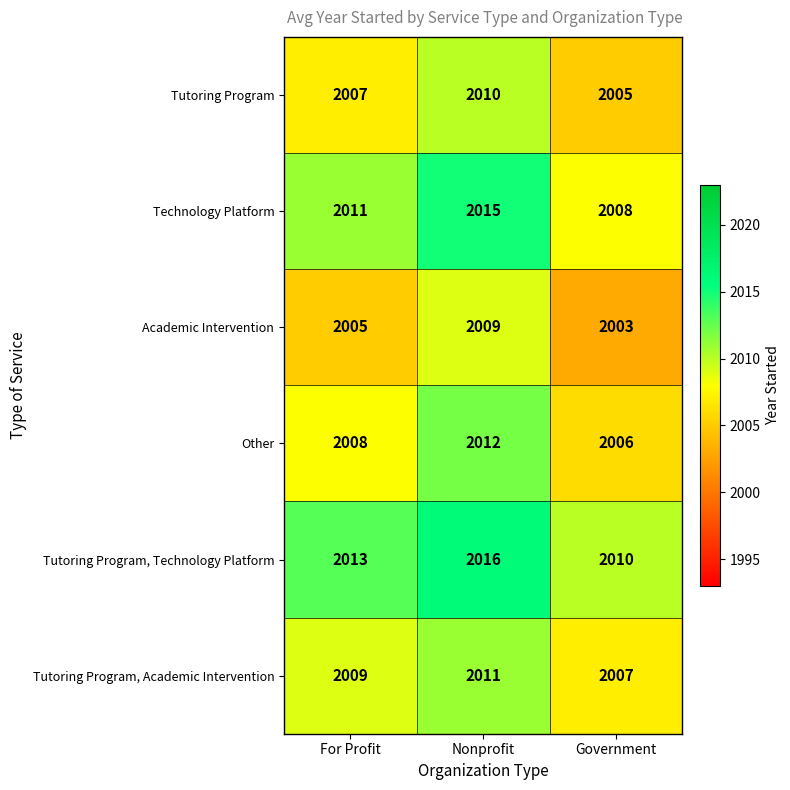

Which series has the largest total across all categories?

Tutoring Program, Technology Platform